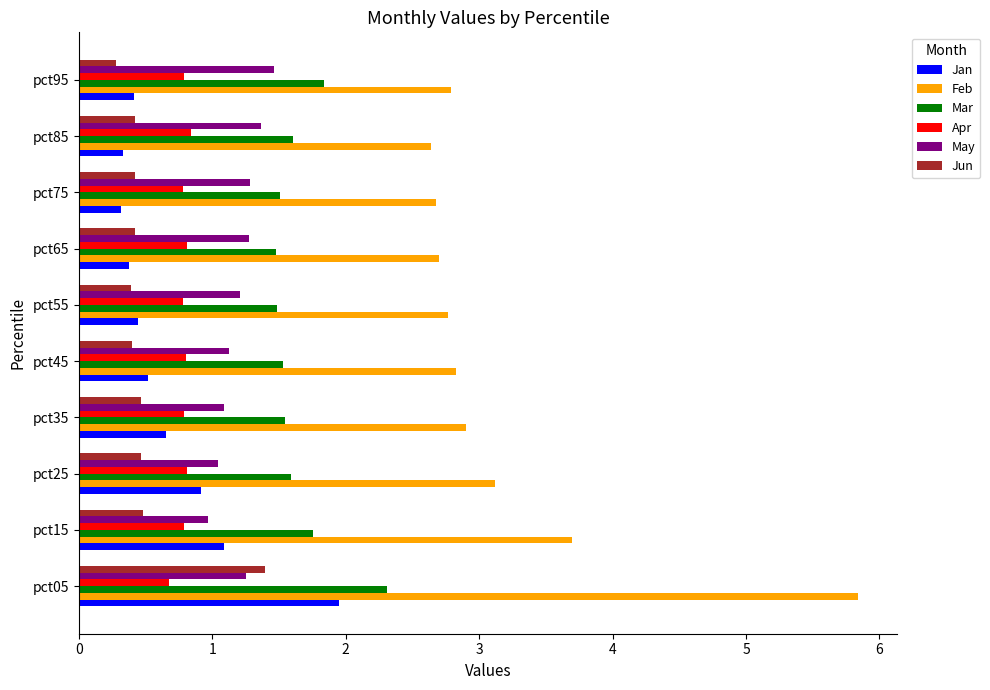

At which label does Feb reach its peak?

pct05